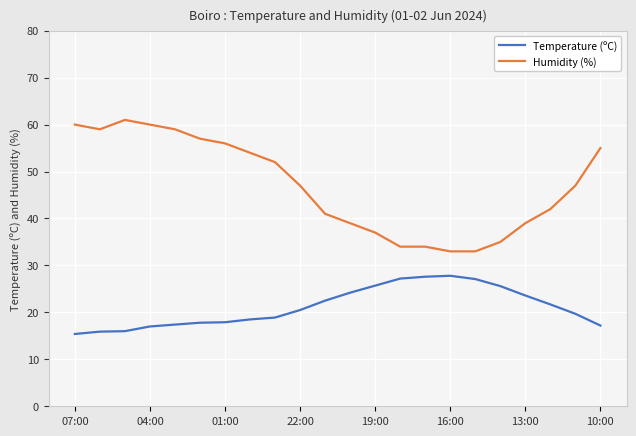

True or false: Humidity (%) and Temperature (ºC) cross at least once.

False